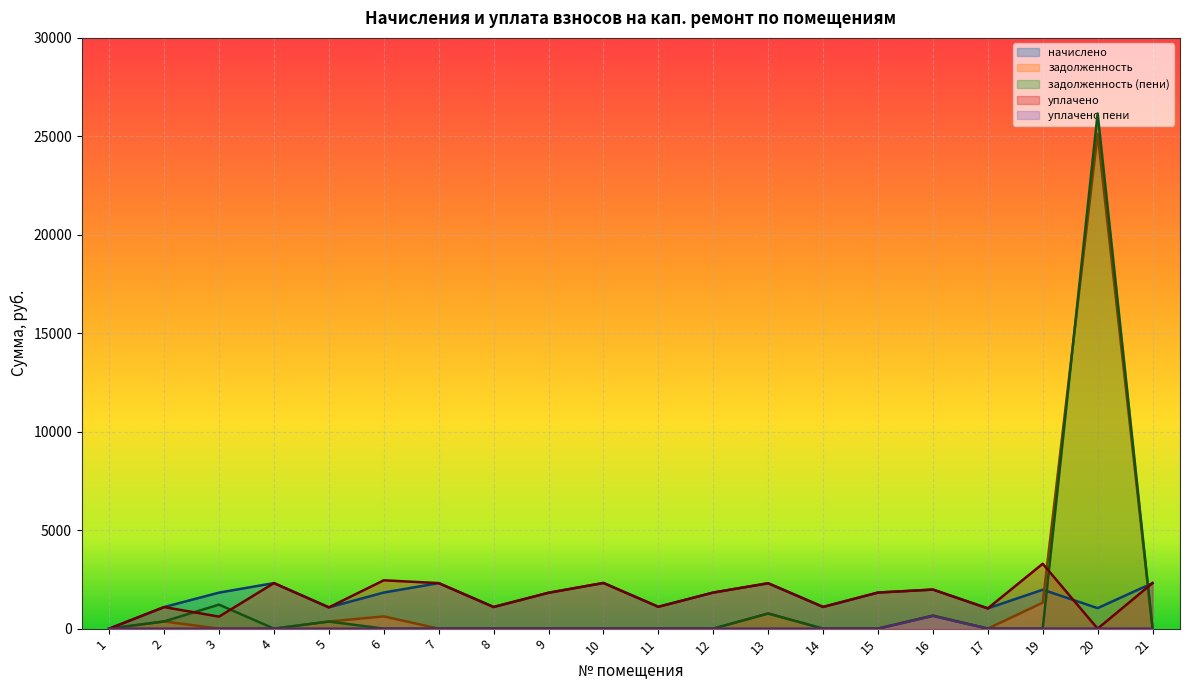

After their last crossing, which series has the higher values: начислено or задолженность?

начислено